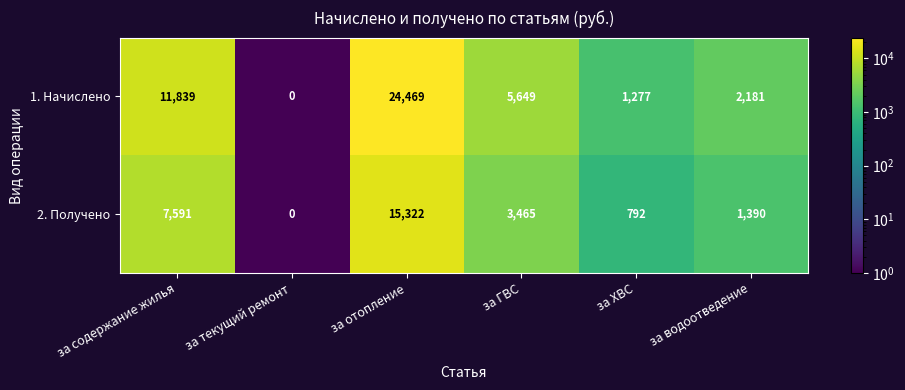

Between за содержание жилья and за ГВС, which series saw the biggest shift?

1. Начислено